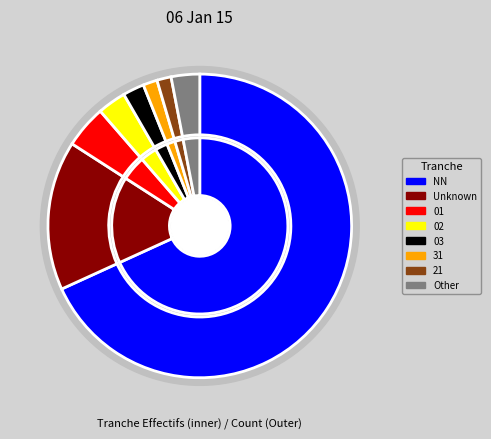

What is the change in value from 02 to 31?

-4